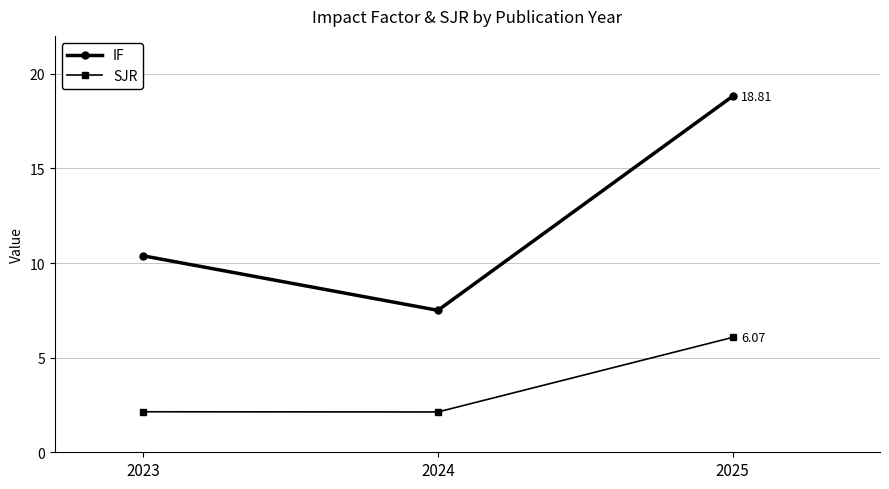

Reading left to right, what are all the values shown in this chart?

IF: 2023=10.4	2024=7.5	2025=18.8
SJR: 2023=2.1	2024=2.1	2025=6.1